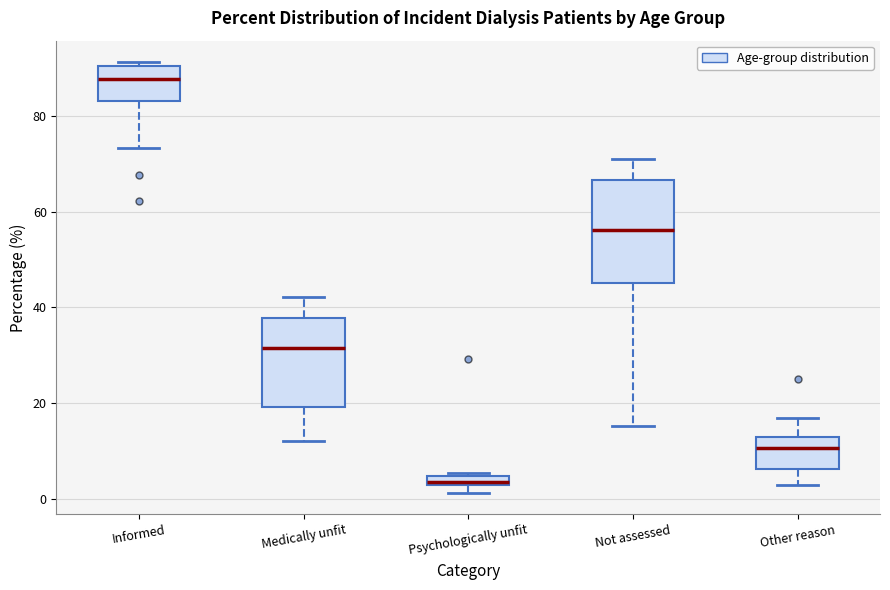

Where is the lower edge of the box for Informed on the y-axis? The values are not printed on the chart, so give them approximately, as read against the axis.

84